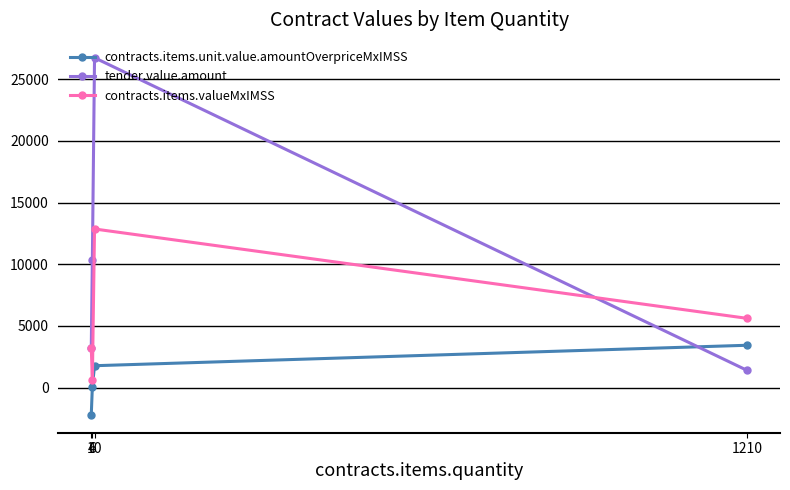

Where does the contracts.items.valueMxIMSS series first go above 5614?

10